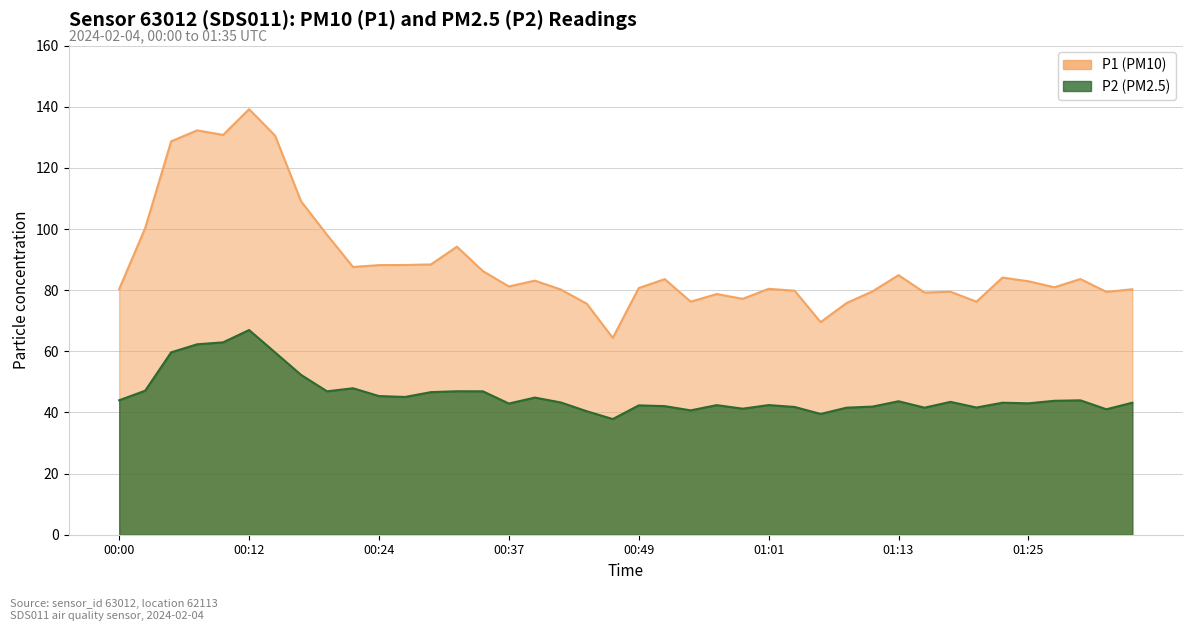

True or false: P2 has more than 0 points higher than both neighbors.

True